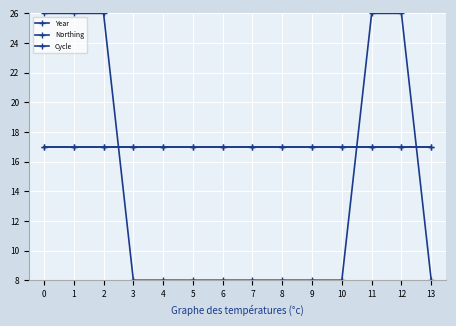

Rank the categories by Year value from lowest to highest.

3, 4, 5, 6, 7, 8, 9, 10, 13, 0, 1, 2, 11, 12